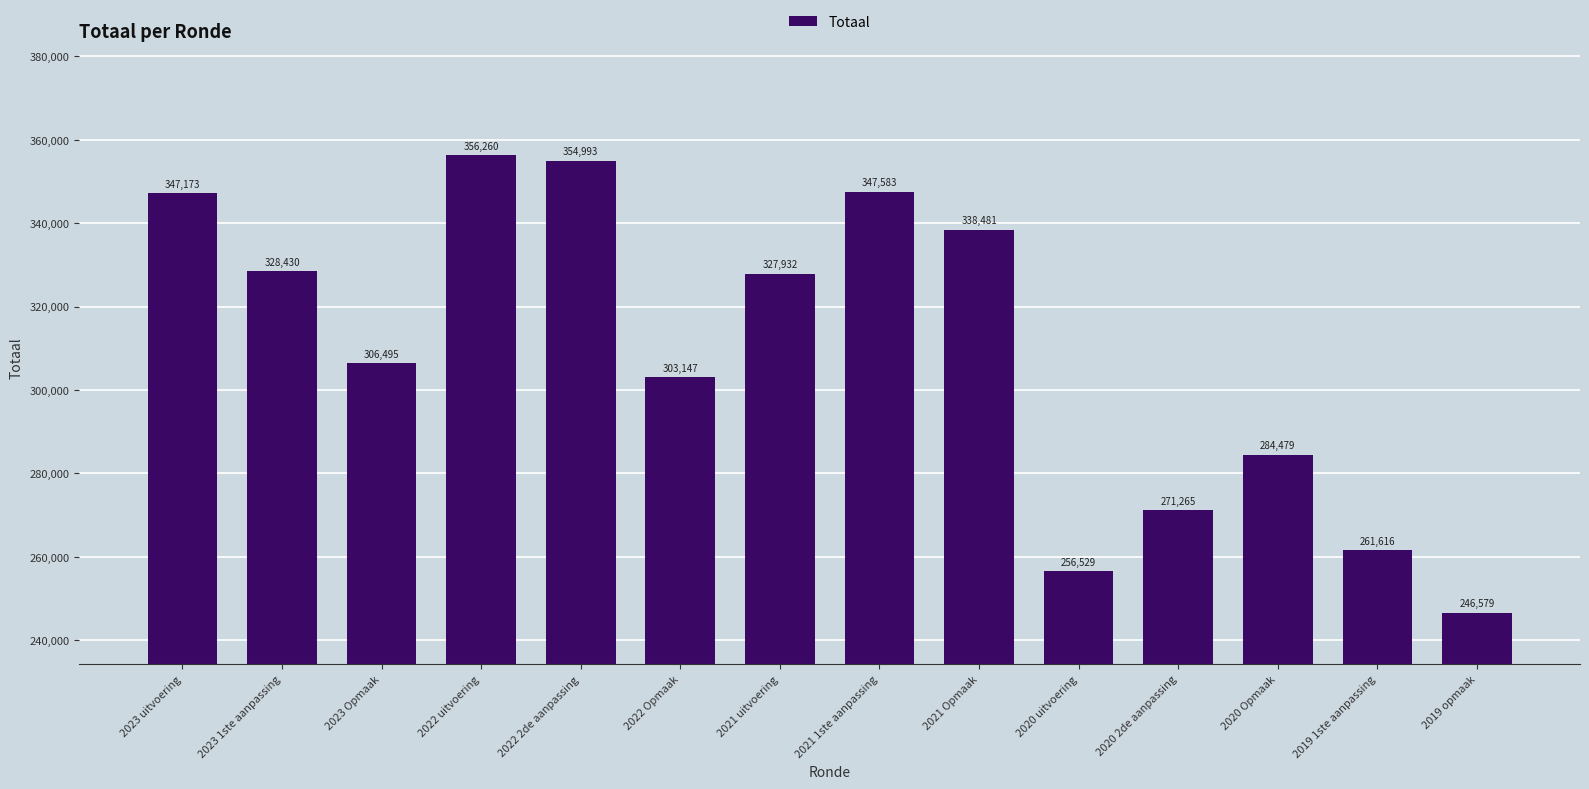

What is the maximum value shown in the chart?

356260